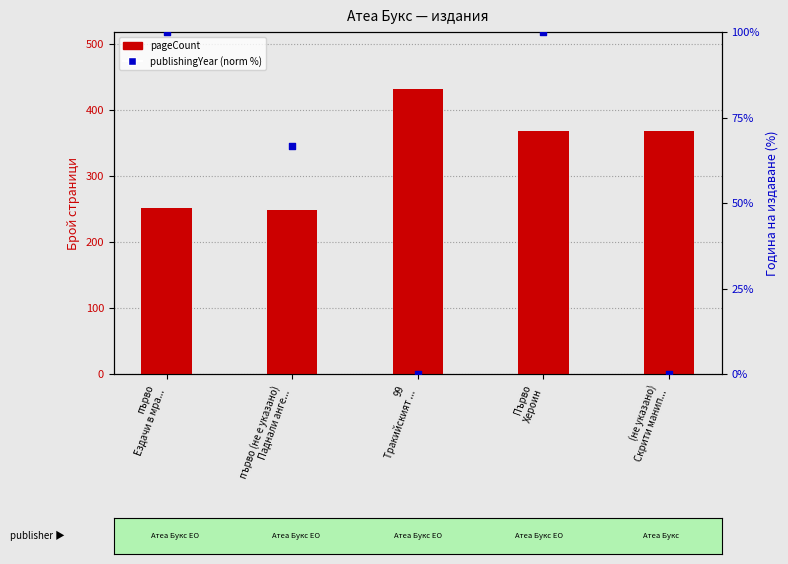

Which series contains the highest Y value?

pageCount